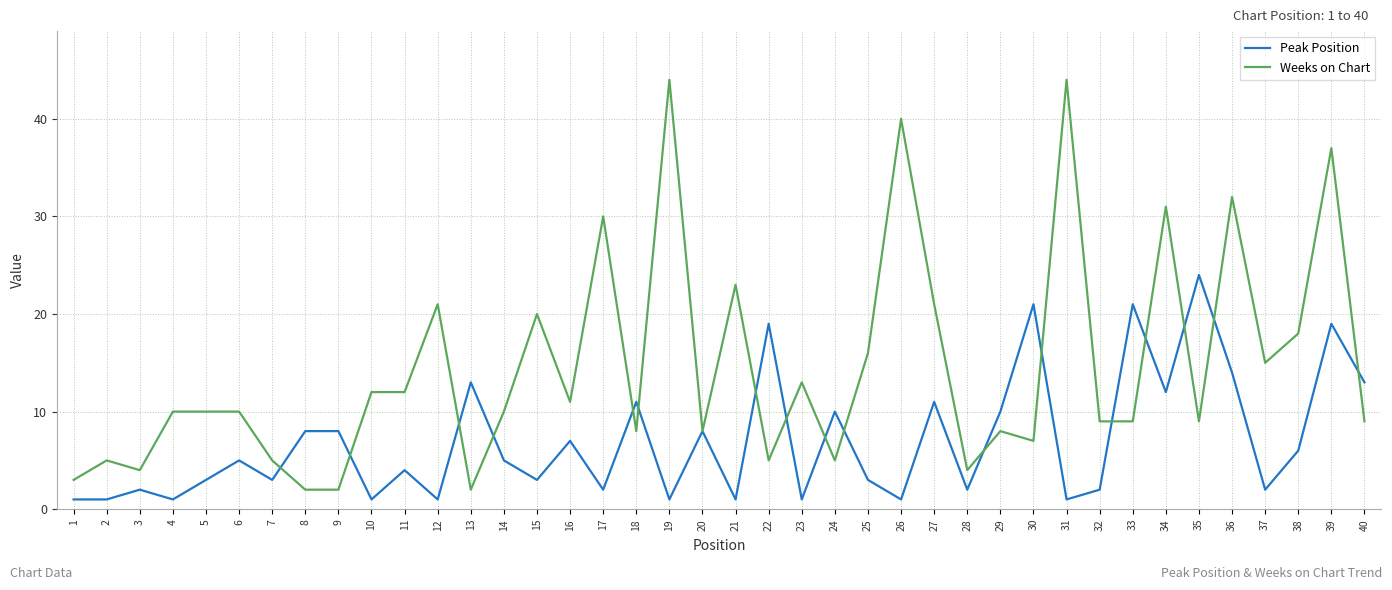

At 36, list the series in order from largest to smallest.

Weeks on Chart, Peak Position